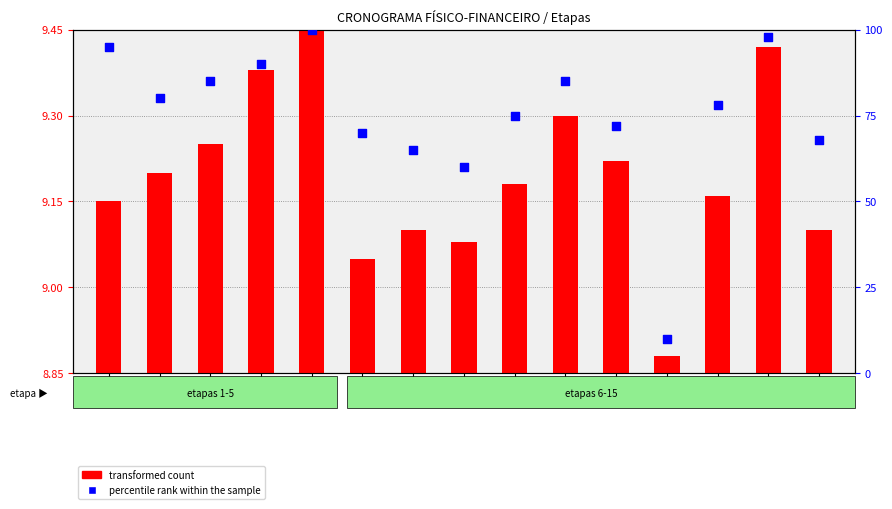

What are all the series names shown in the legend?

transformed count, percentile rank within the sample